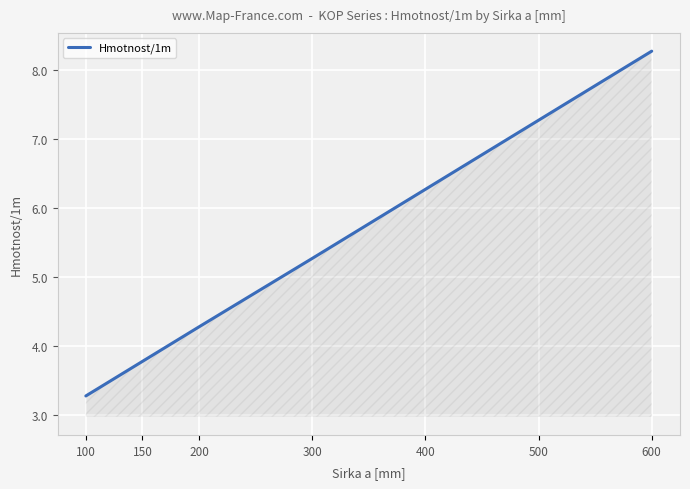

Count the number of data series in this chart.

1